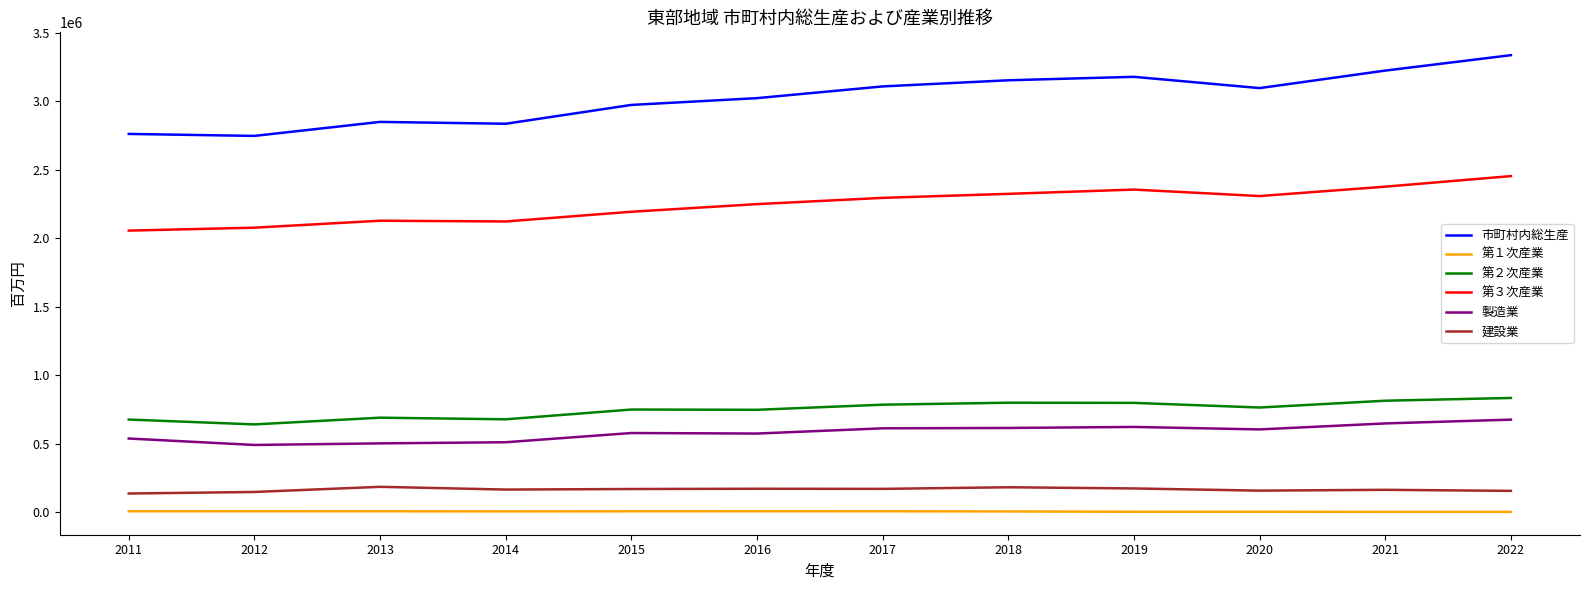

List the series in order of their peak value, lowest first.

第１次産業, 建設業, 製造業, 第２次産業, 第３次産業, 市町村内総生産